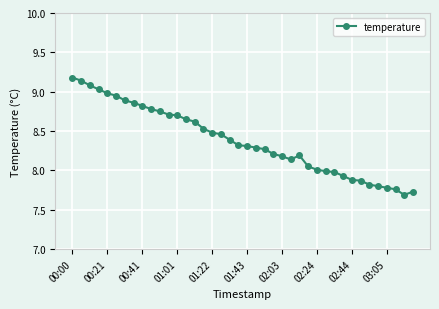

What is the difference between the maximum and minimum values?

1.5